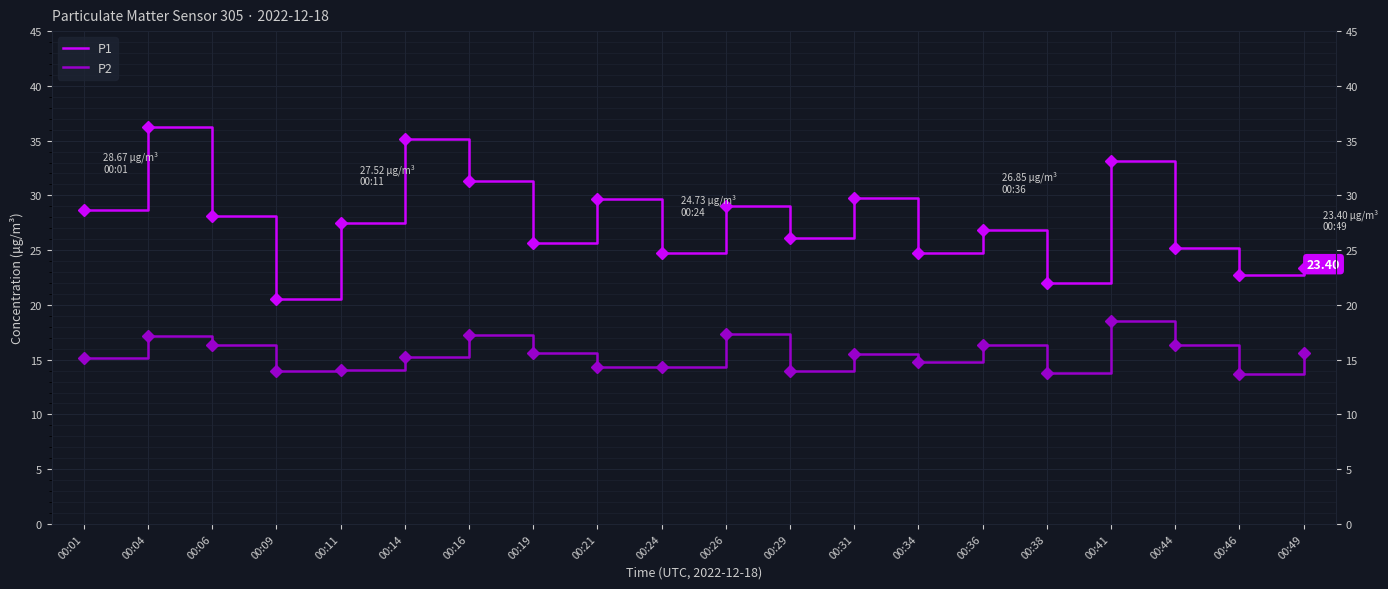

What is the sum of all P2 values?

309.2